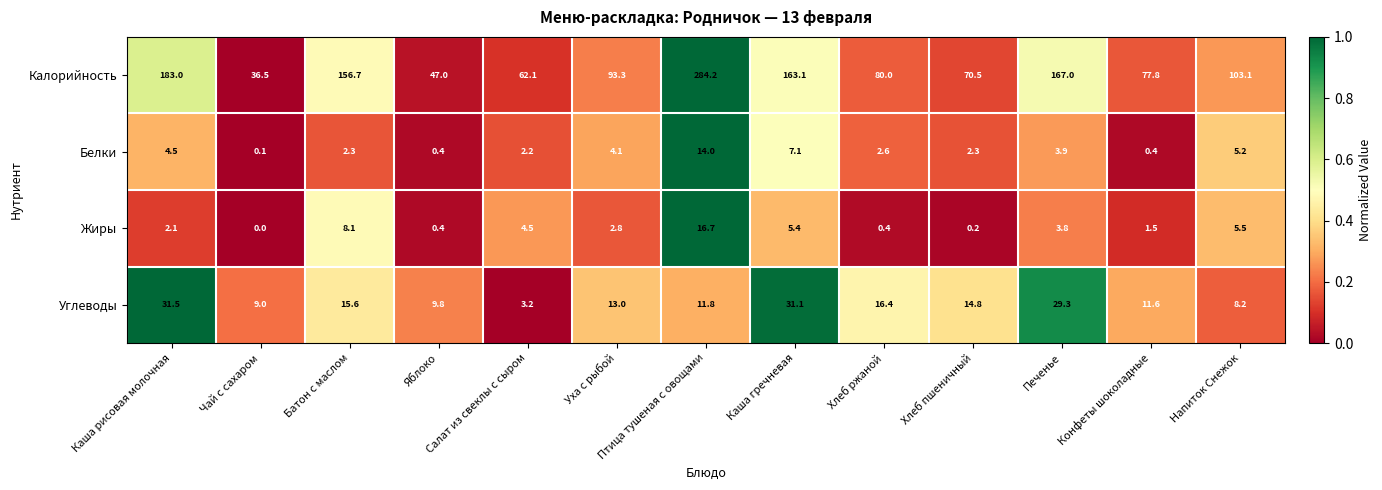

What is the maximum value shown in the chart?

284.2